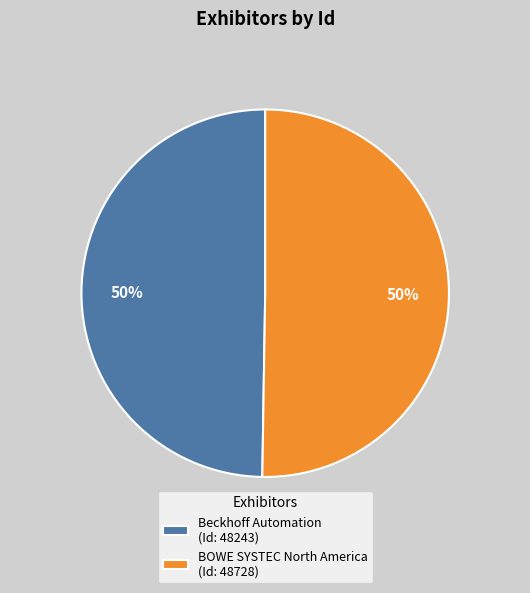

Is the sum of BOWE SYSTEC North America (Id: 48728) and Beckhoff Automation (Id: 48243) greater than half?

Yes